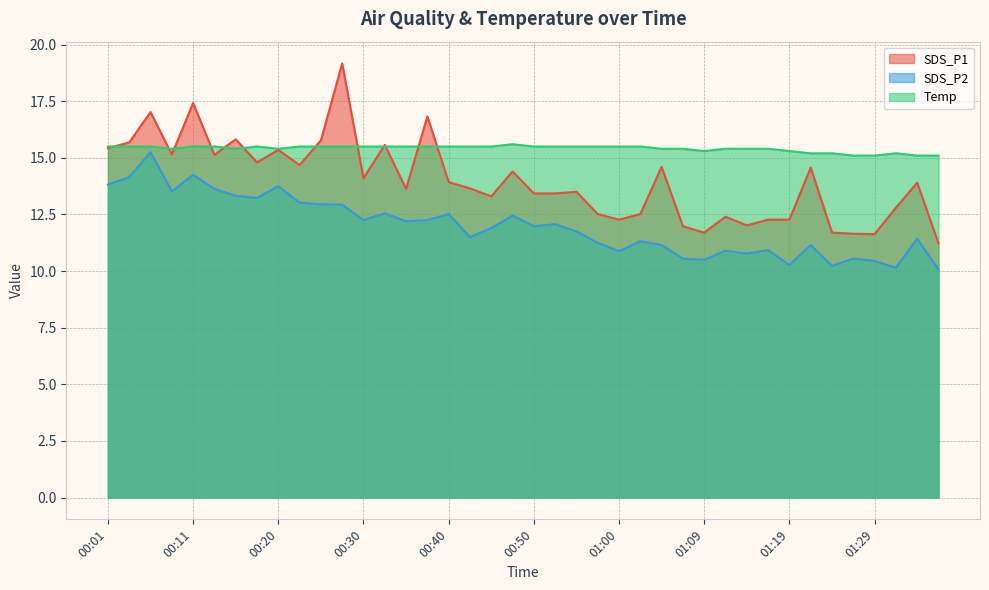

List the series in order of their overall mean, highest first.

Temp, SDS_P1, SDS_P2